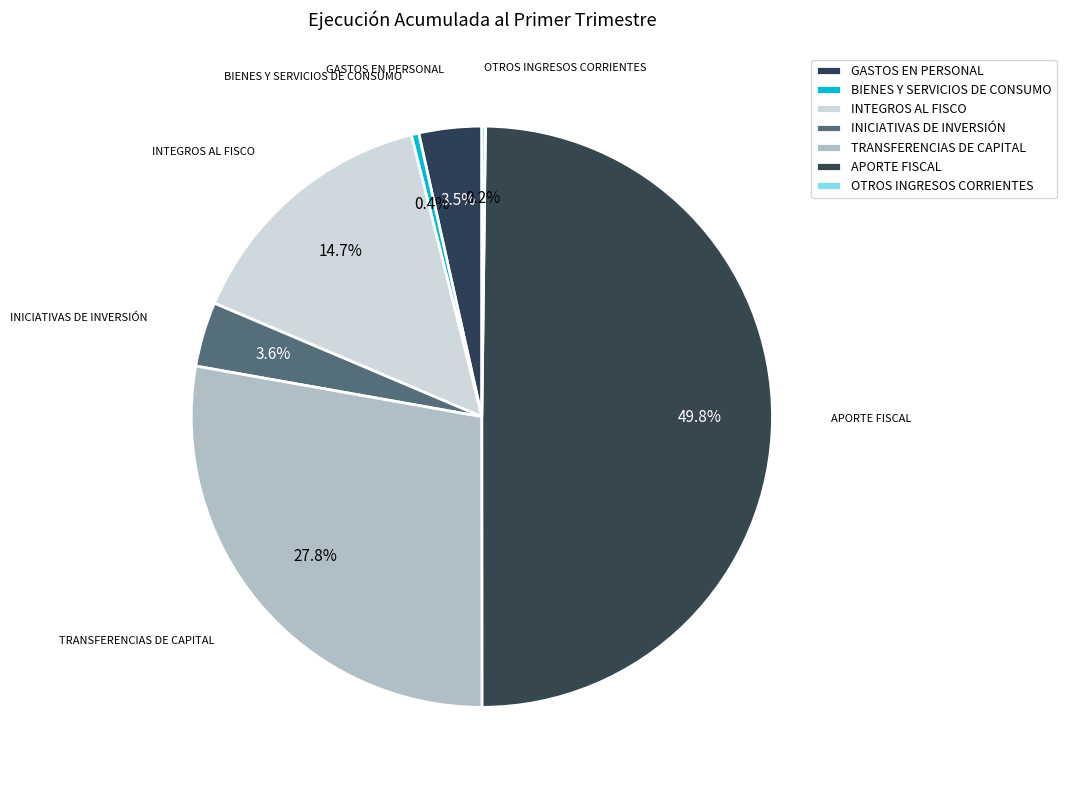

How many segments does this pie chart have?

7